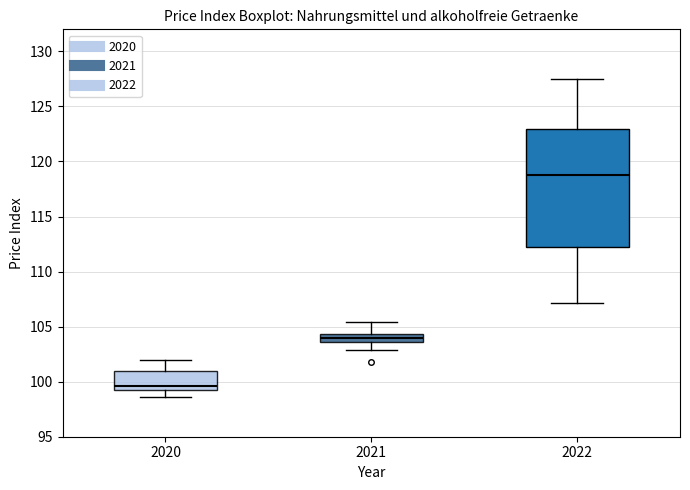

Where does the upper whisker of the box at x = 2022 end on the y-axis? The values are not printed on the chart, so give them approximately, as read against the axis.

127.5